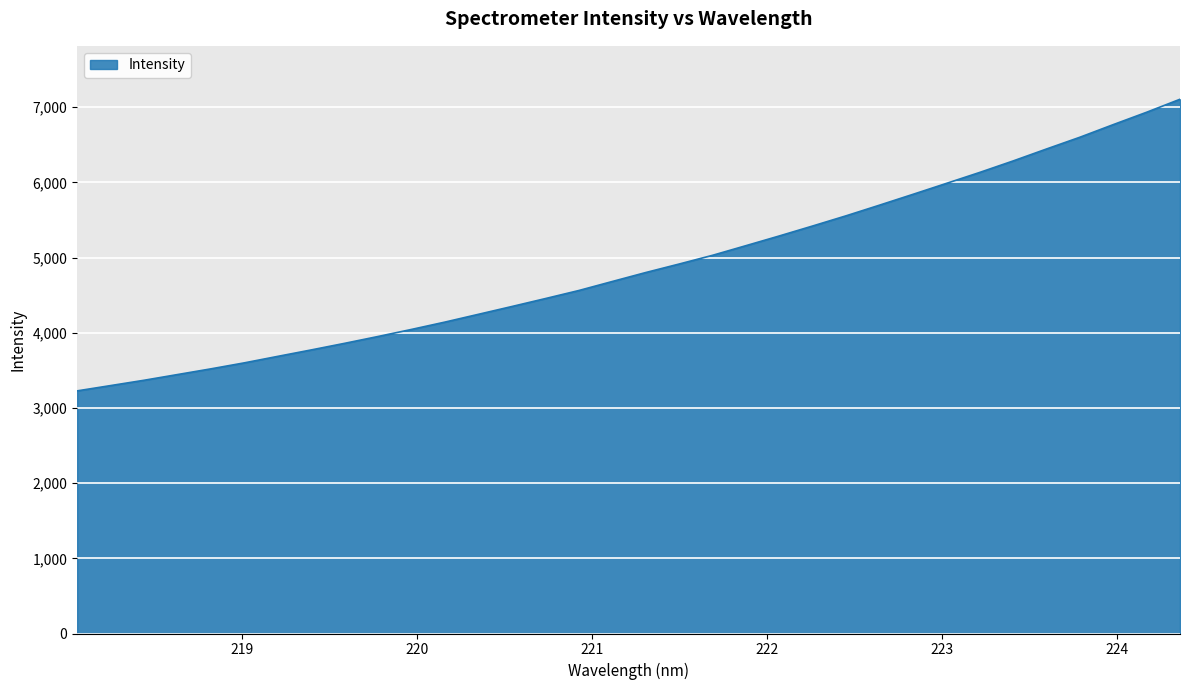

What is the greatest value displayed?

7104.9